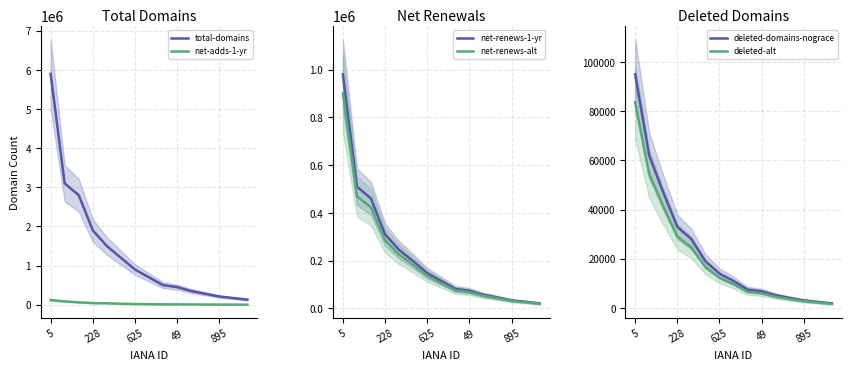

What is the value of the deleted-alt point at the 1st from the left?

83600